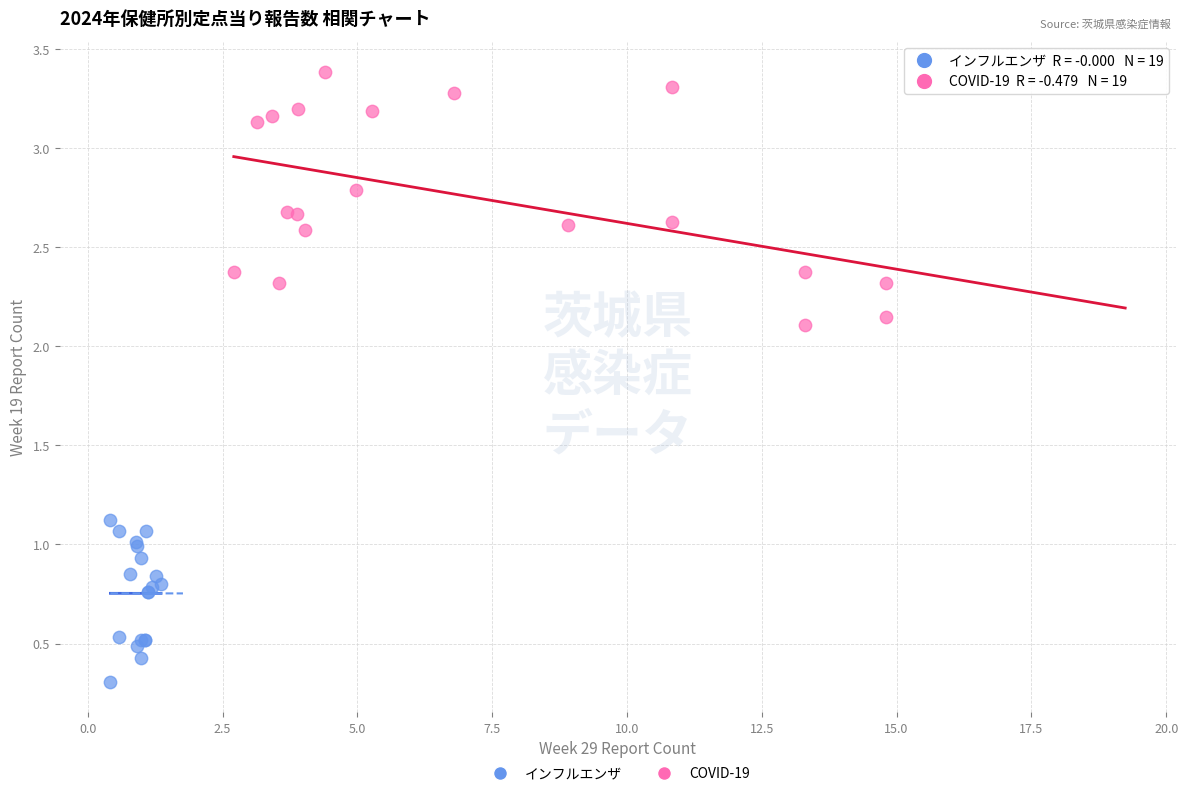

Which series contains the highest Y value?

COVID-19